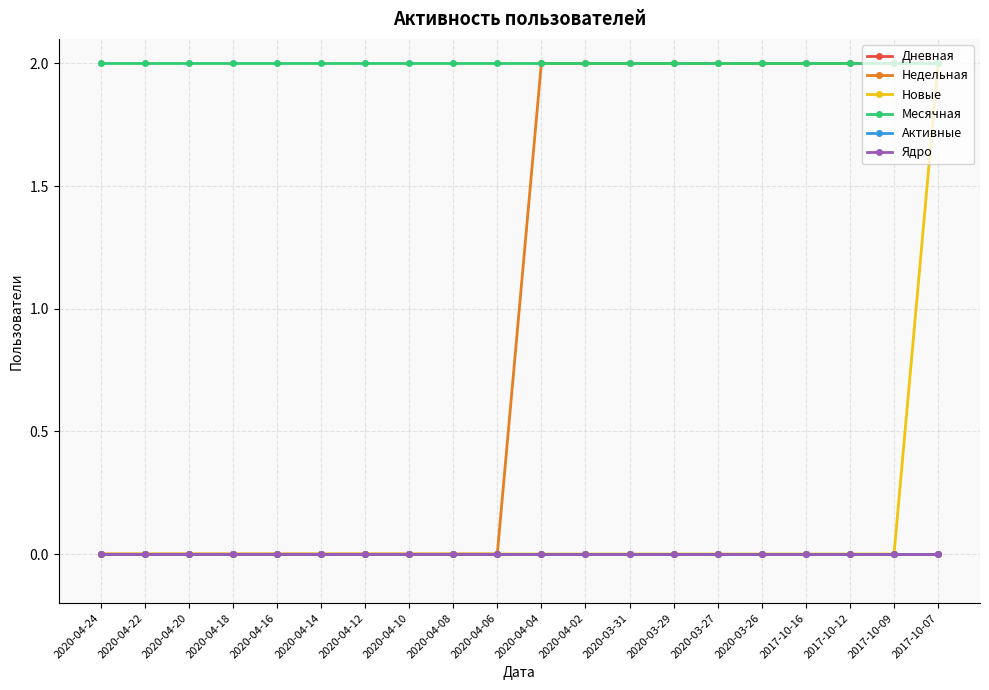

Is this an area chart (filled region under the line)?

No